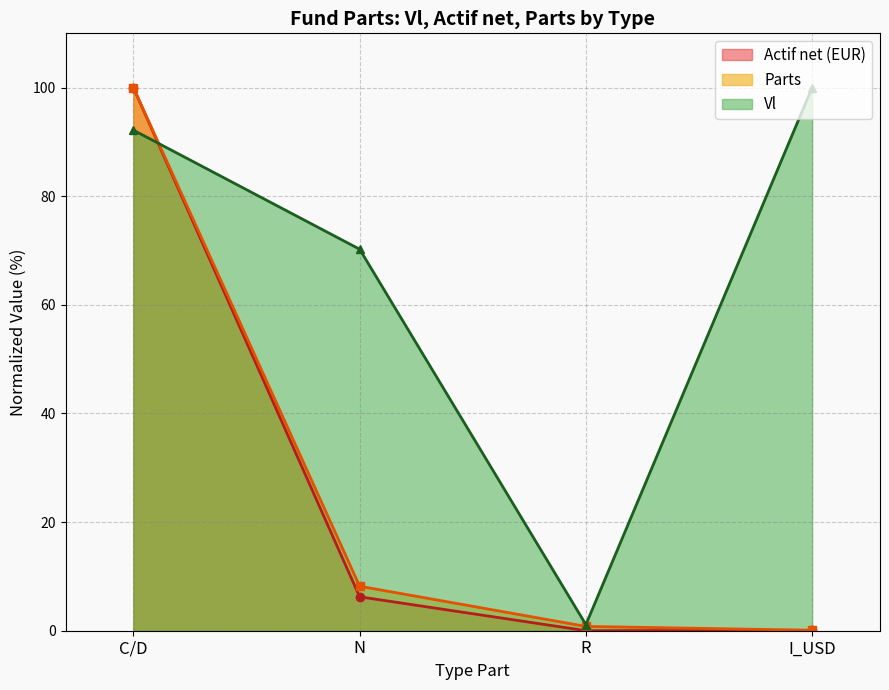

Read the Parts value at C/D.

100.0